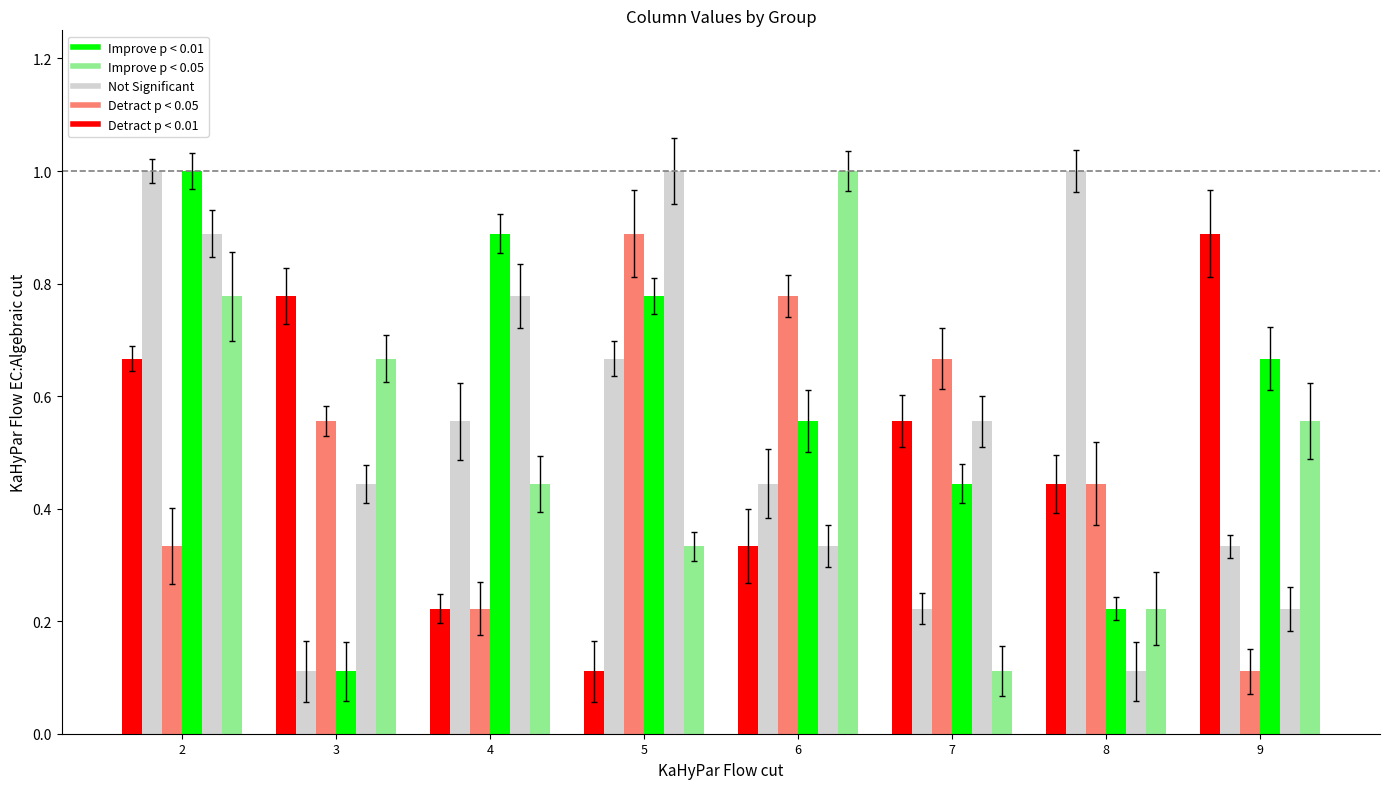

How many series are shown in this chart?

6